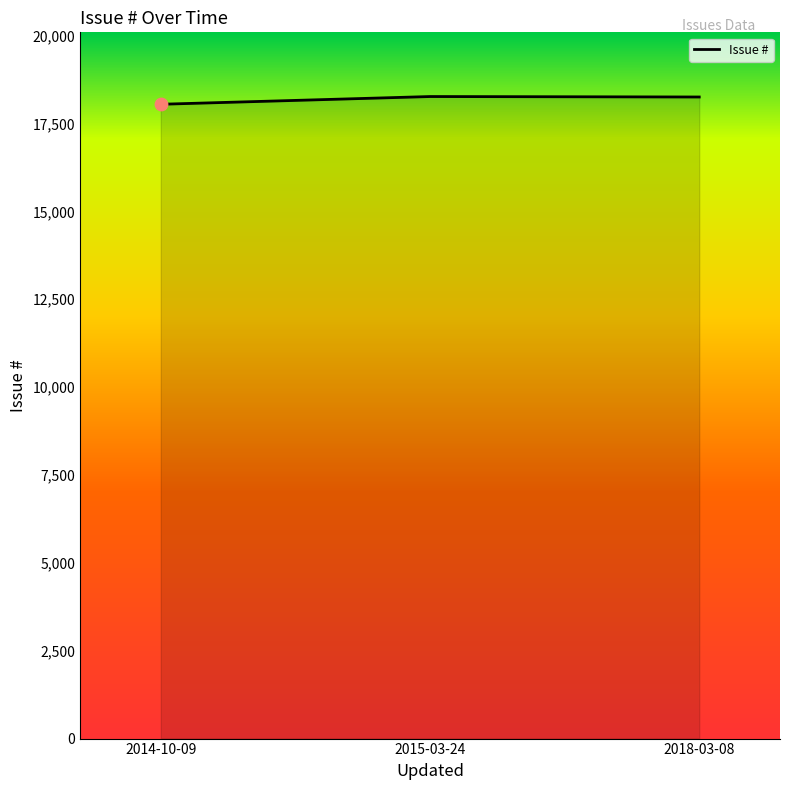

What is the change in value from 2014-10-09 to 2018-03-08?

+207